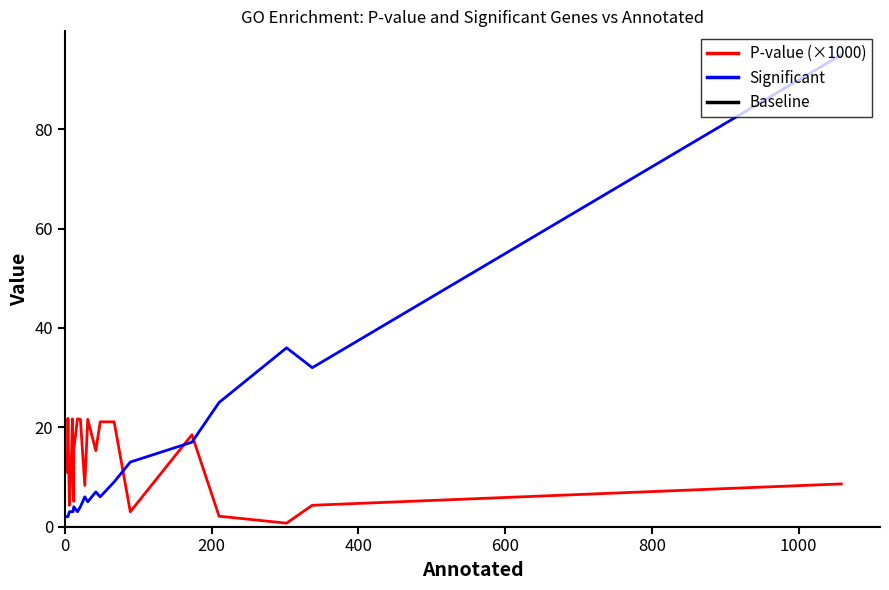

What is the value of the Significant point at the 19th from the left?

2.0